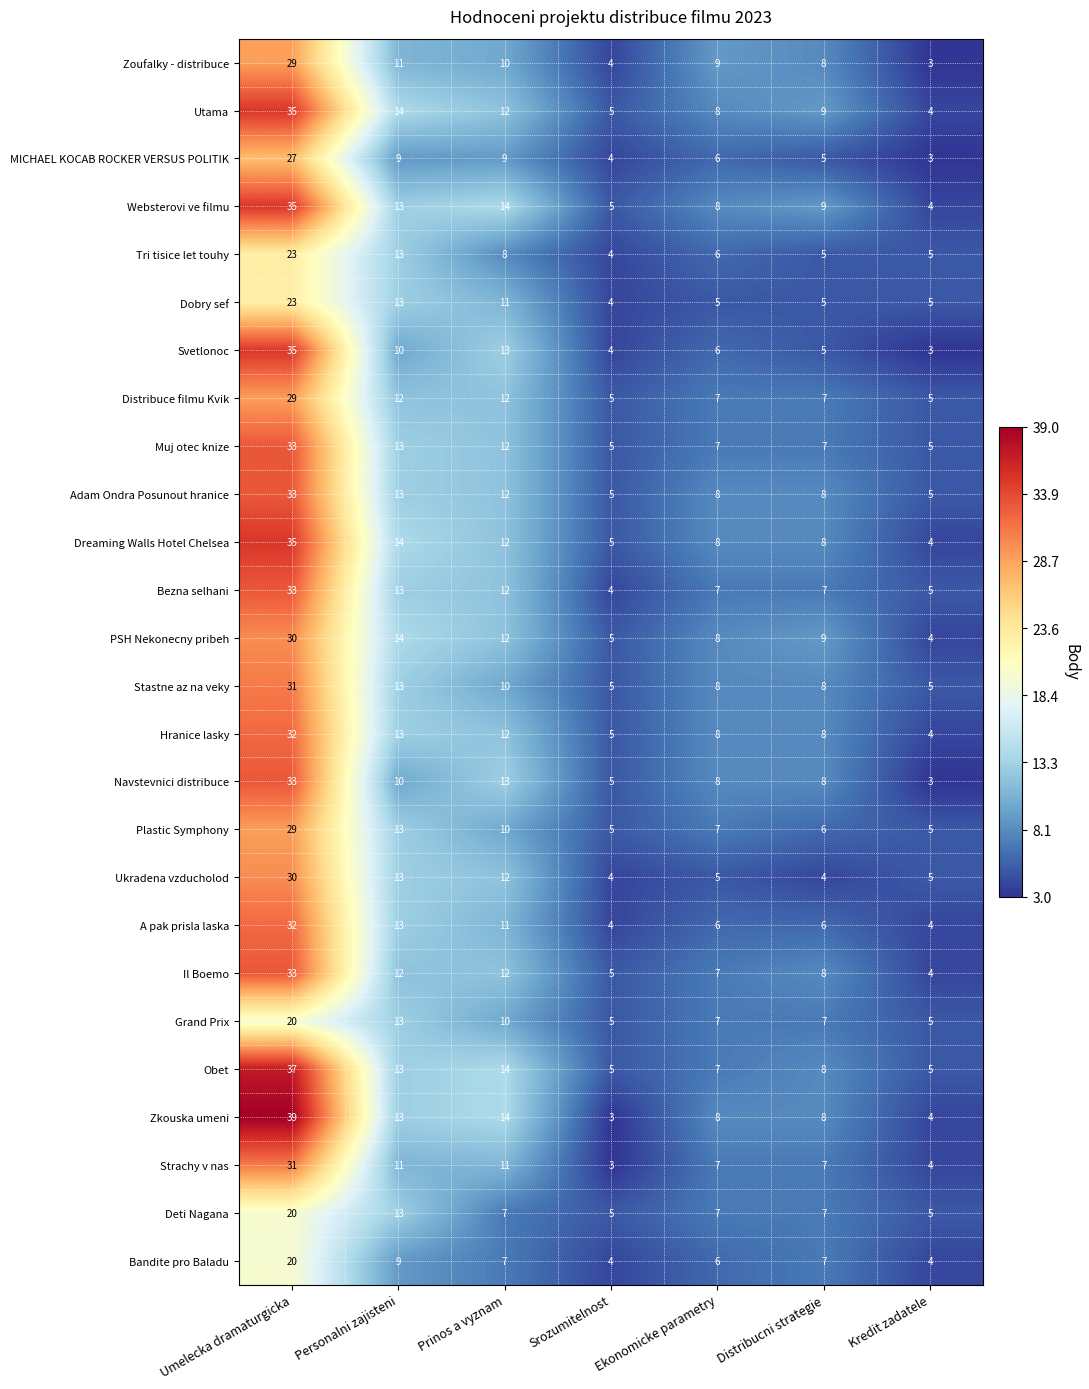

What value does the MICHAEL KOCAB ROCKER VERSUS POLITIK series have at Prinos a vyznam, to the nearest 10?

10